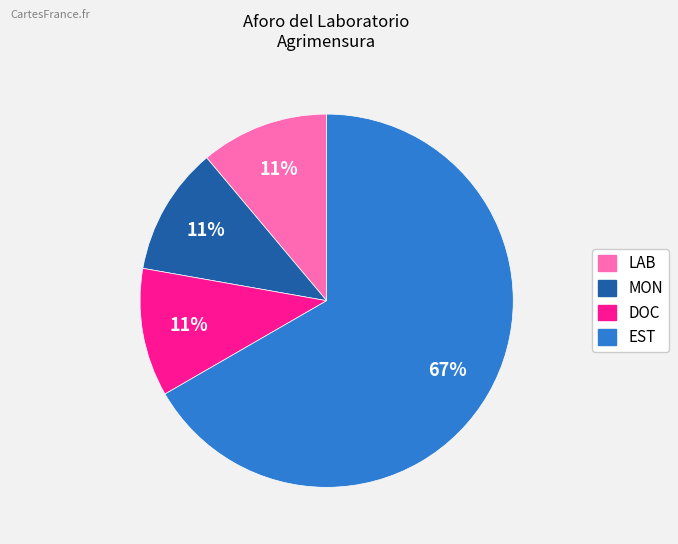

Approximately how many times larger is the value at MON compared to DOC?

1.0